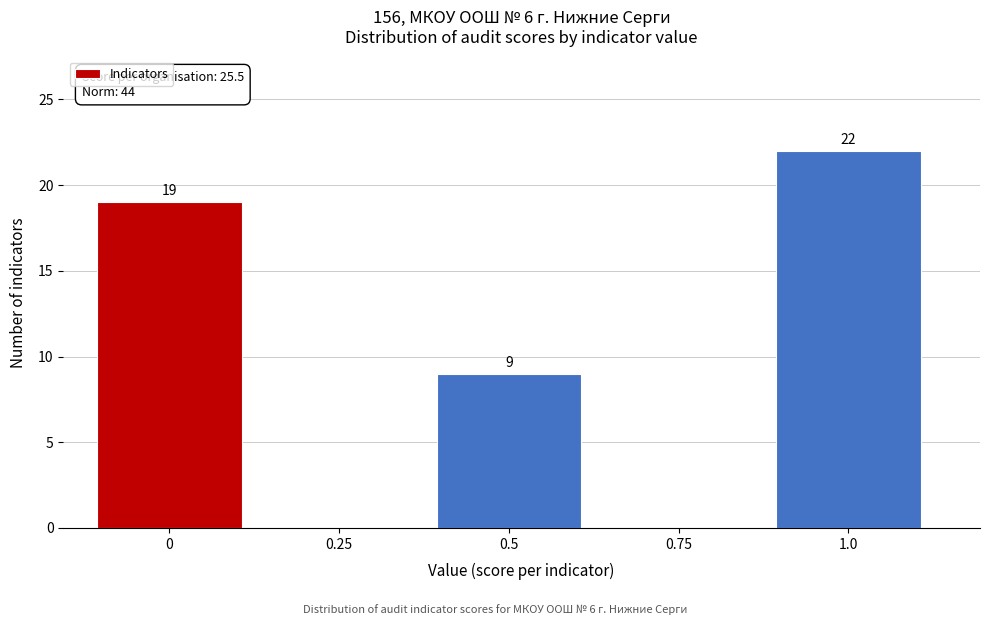

Reading left to right, extract all data points from this chart.

0=19	0.25=0	0.5=9	0.75=0	1.0=22